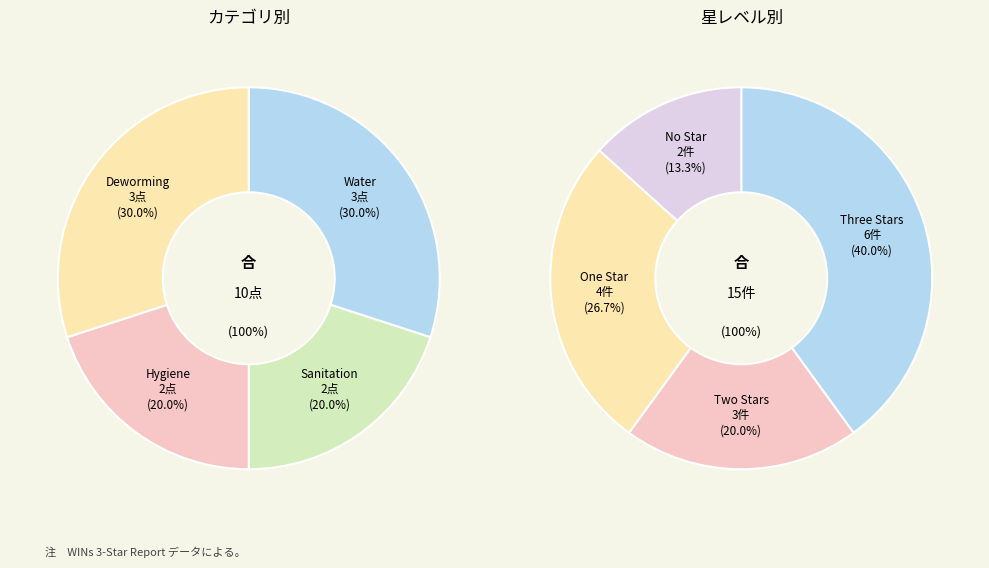

Is it true that Deworming is 30% of the pie?

True